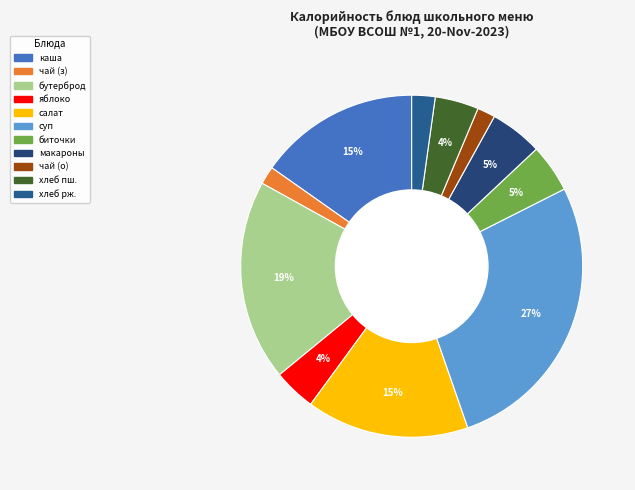

Count the number of slices in the pie.

11